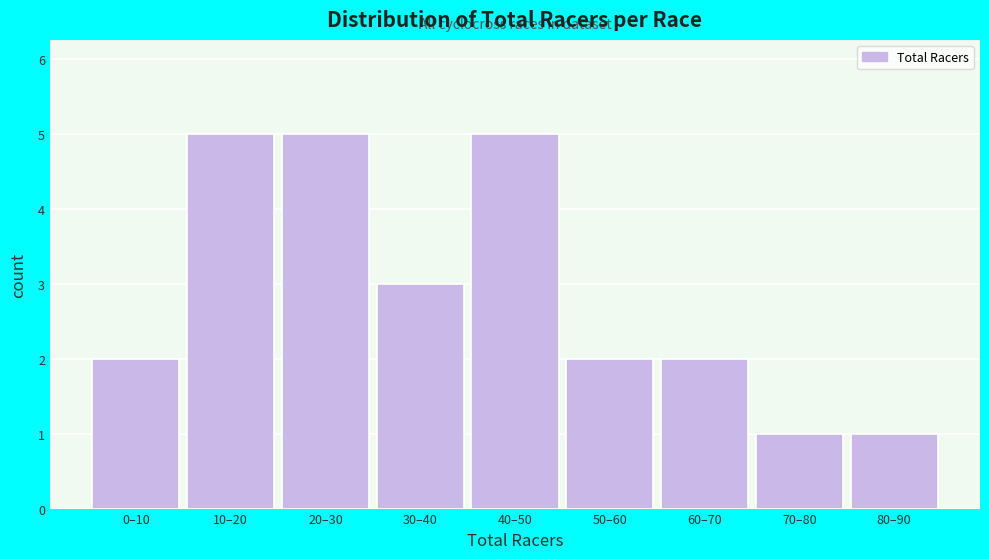

Reading left to right, extract all data points from this chart.

0–10=2	10–20=5	20–30=5	30–40=3	40–50=5	50–60=2	60–70=2	70–80=1	80–90=1